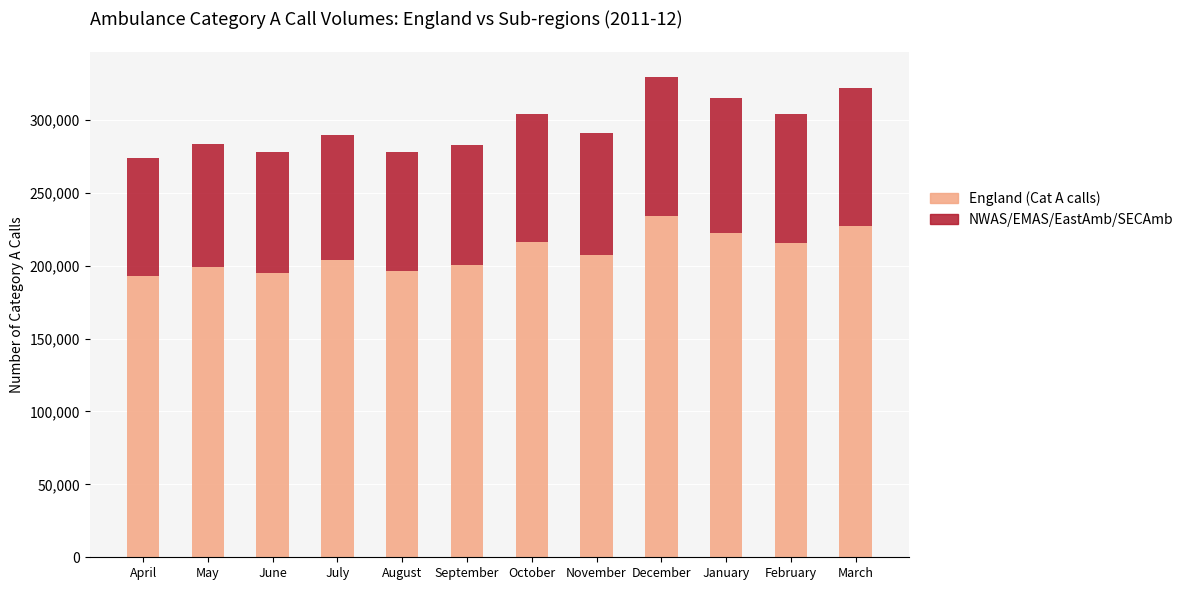

What is the total value across all series at April?

273744